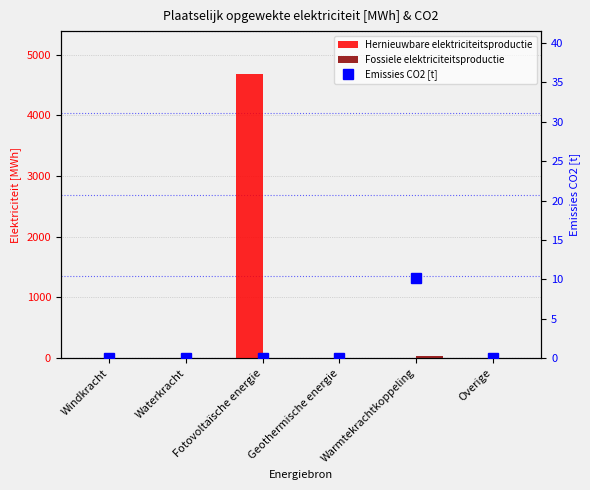

At which category is the sum across all series the highest?

Fotovoltaïsche energie